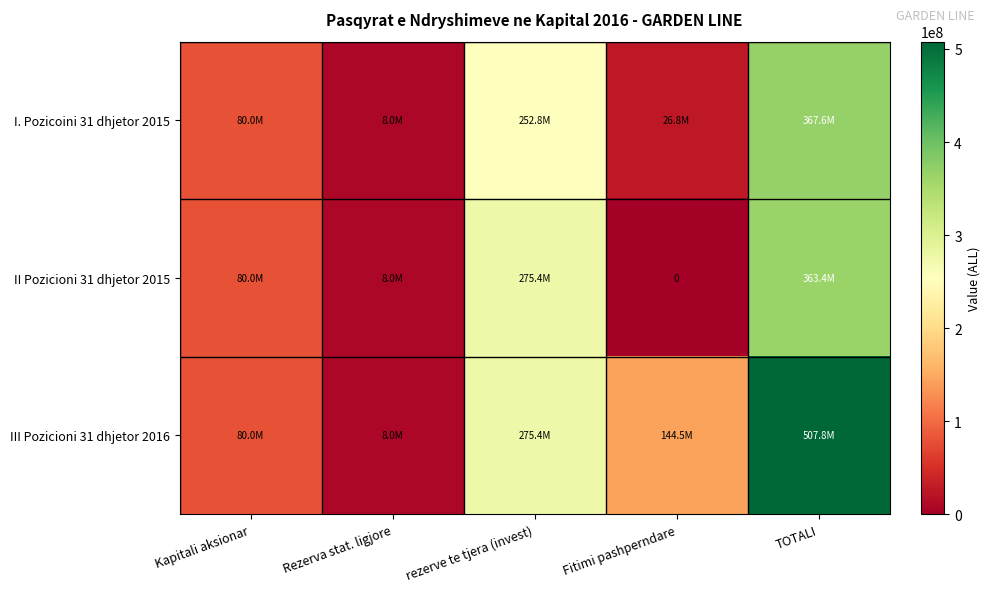

What is the highest value of the III Pozicioni 31 dhjetor 2016 series?

507847839.0